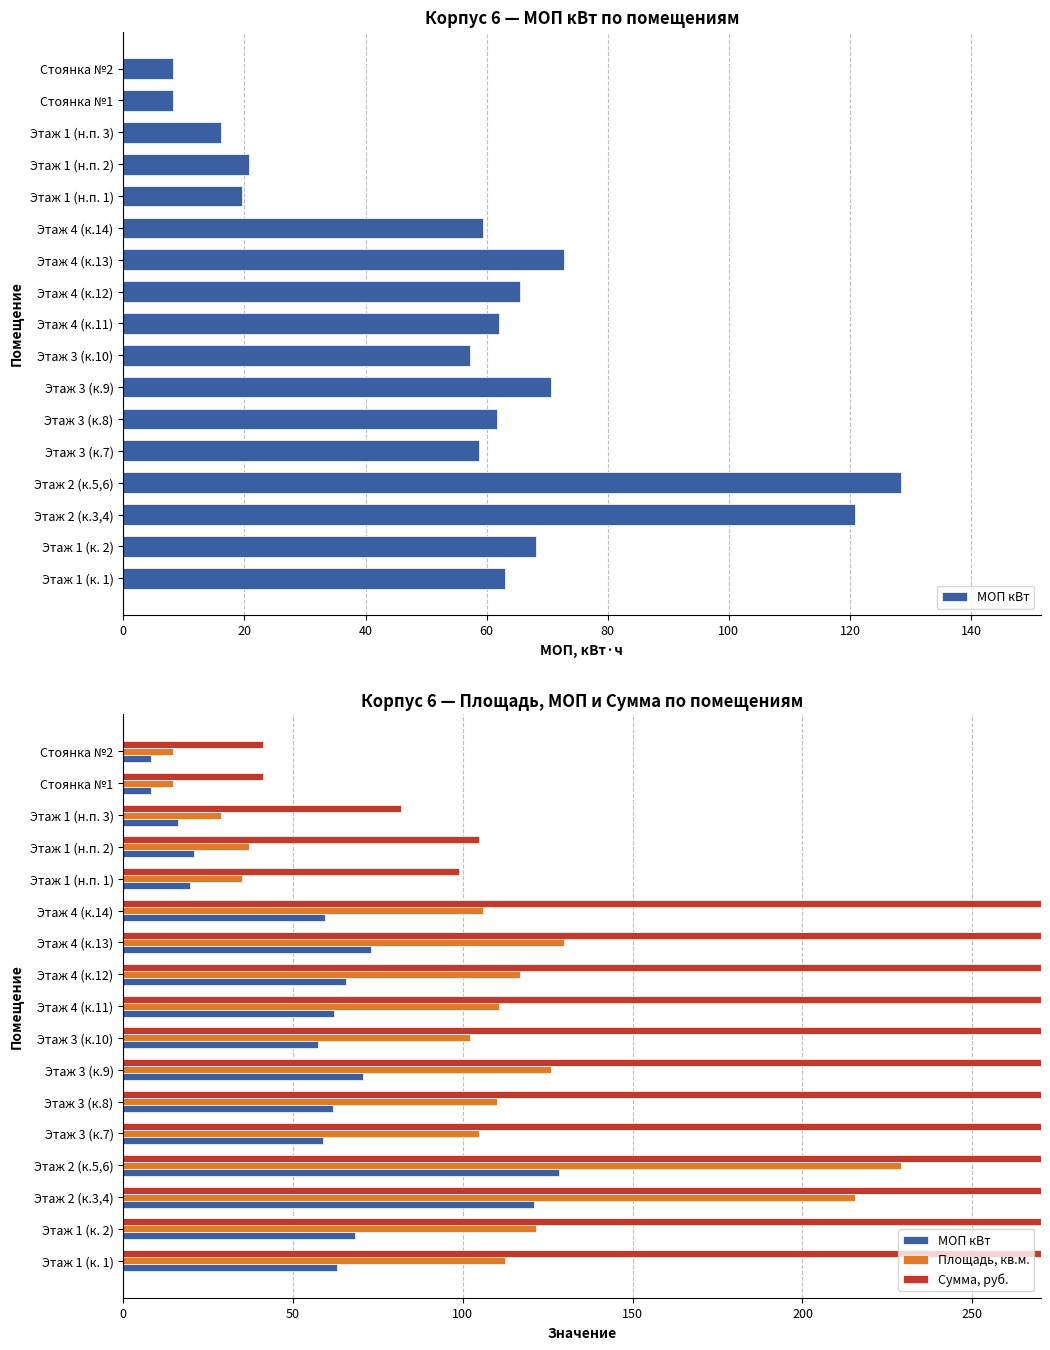

What is the highest value of the Площадь, кв.м. series?

228.9